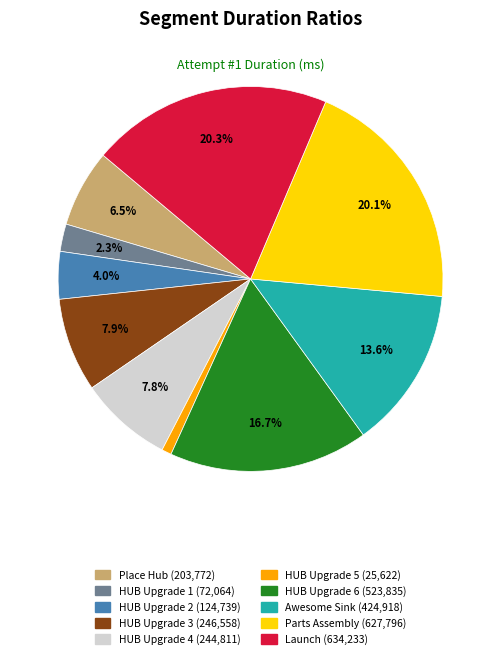

How many segments does this pie chart have?

10